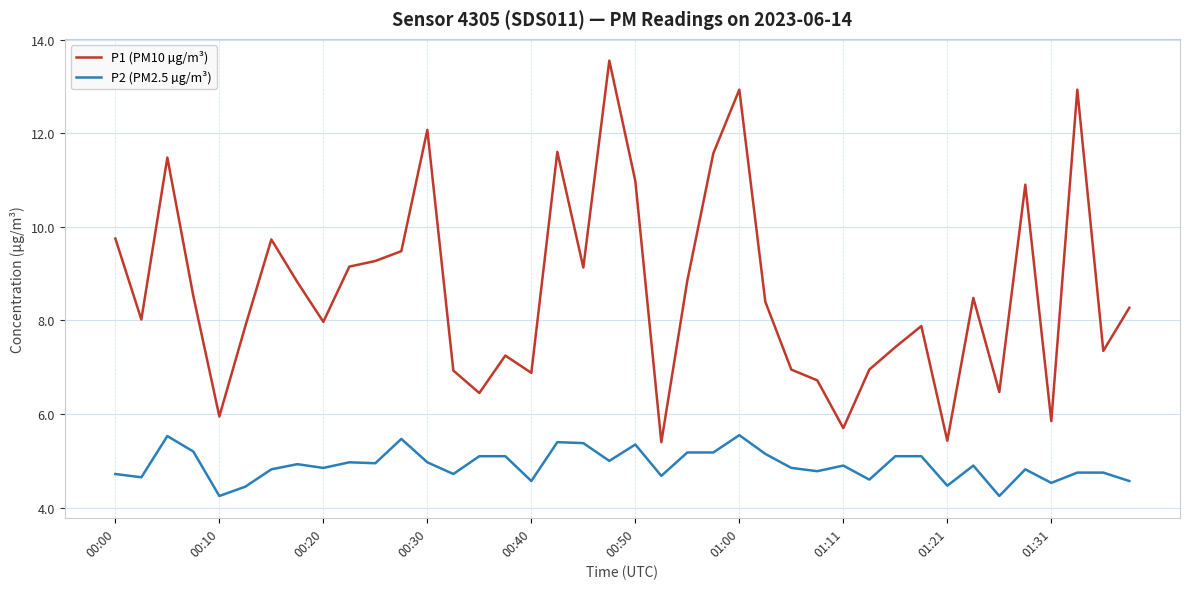

What is the difference between the maximum and minimum values in the P2 (PM2.5 µg/m³) series?

1.3